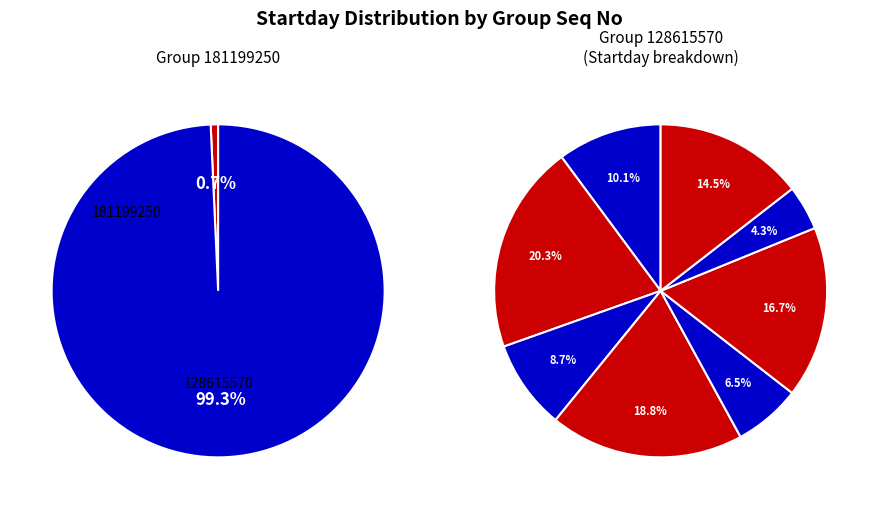

Which slice is the smallest?

181199250
06/01